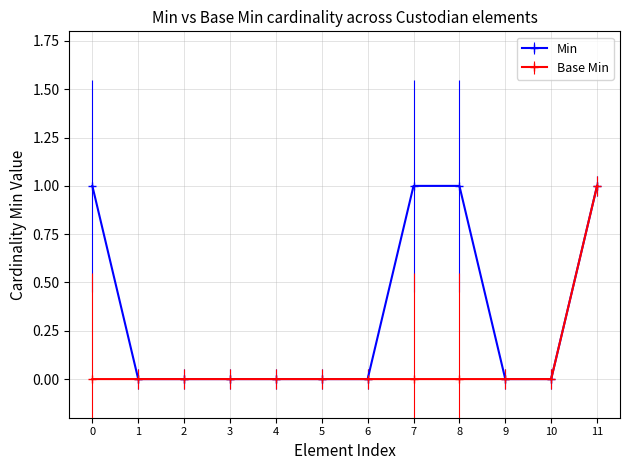

What is the sum of all Min values?

4